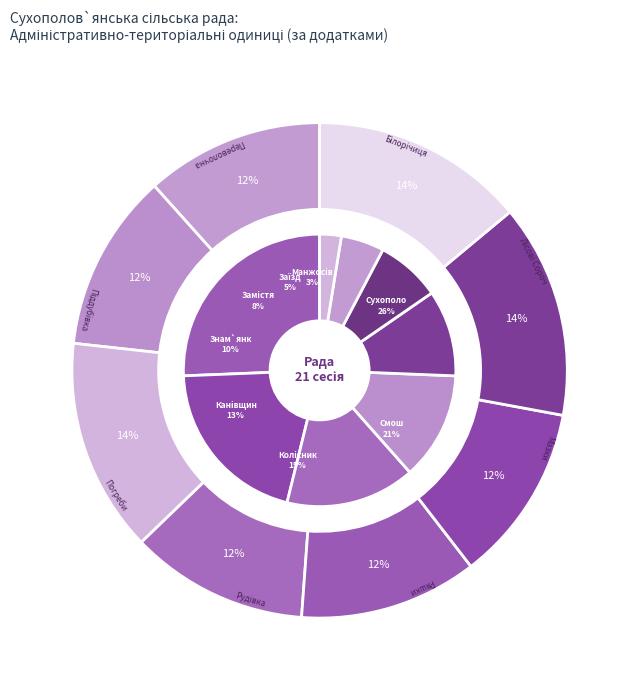

What is the largest slice in the pie chart?

Сухополов`янська